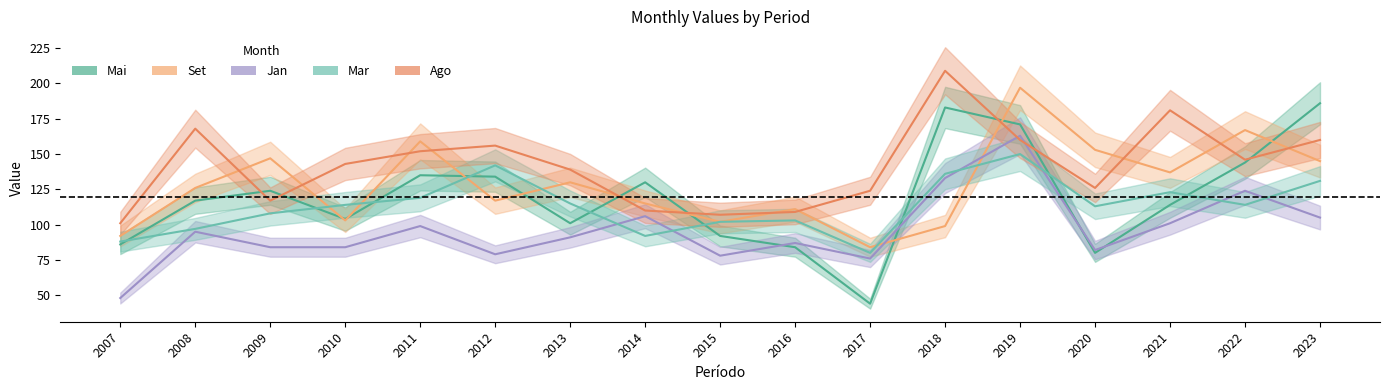

Where is the first local minimum for Mar?

2014